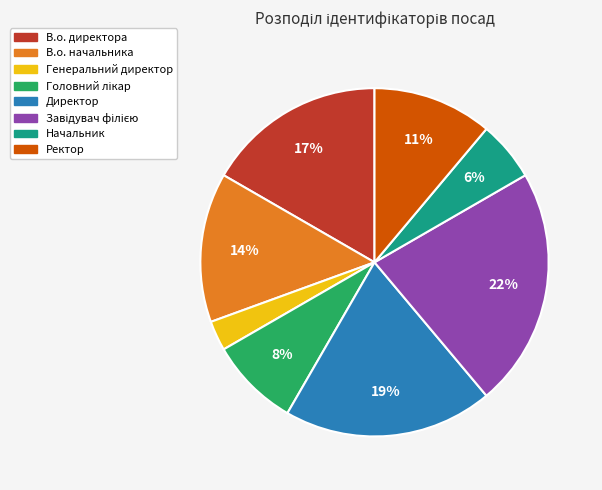

The Генеральний директор slice represents 10% of the pie. True or false?

False